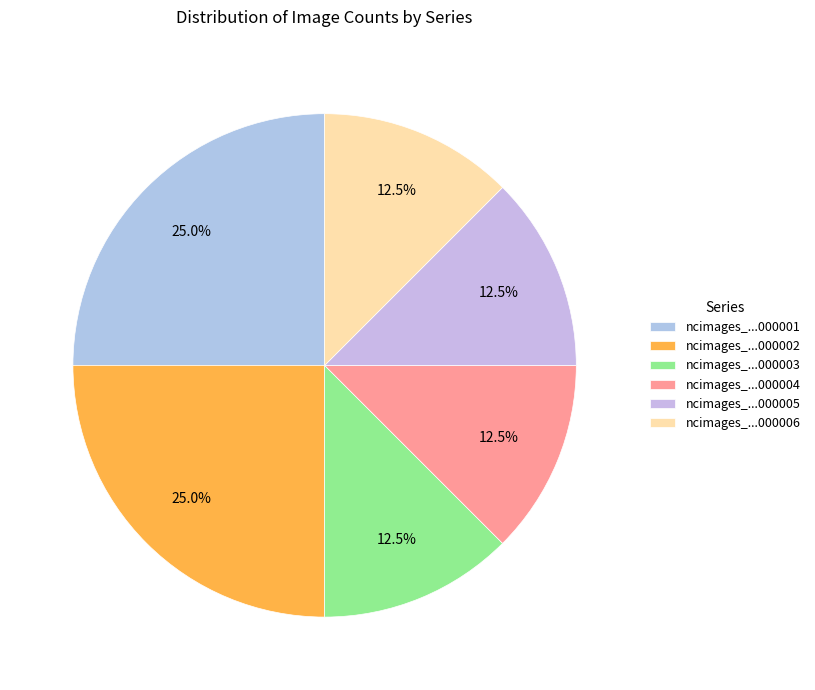

To the nearest percent, what is the average slice percentage?

17%